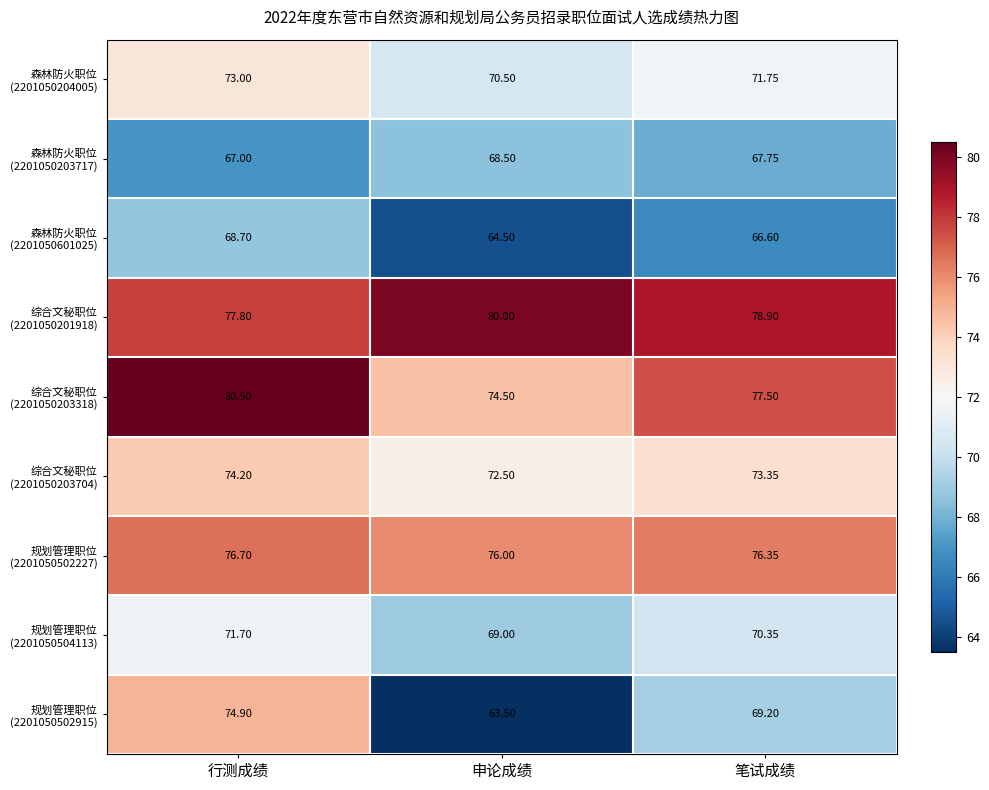

At which category is the sum across all series the highest?

行测成绩